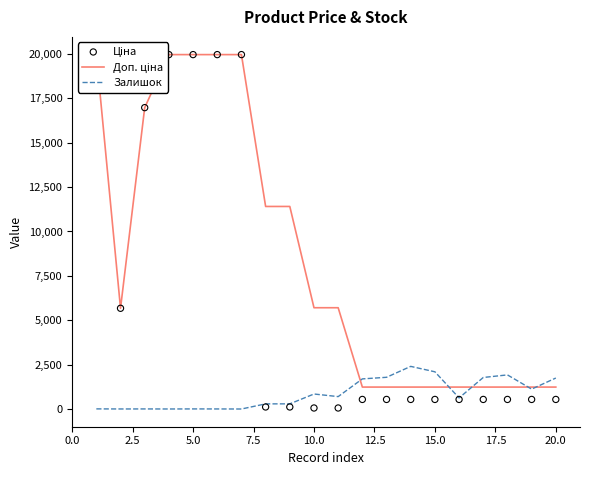

Is the value of Доп. ціна at 13 greater than the value of Залишок at 16?

No